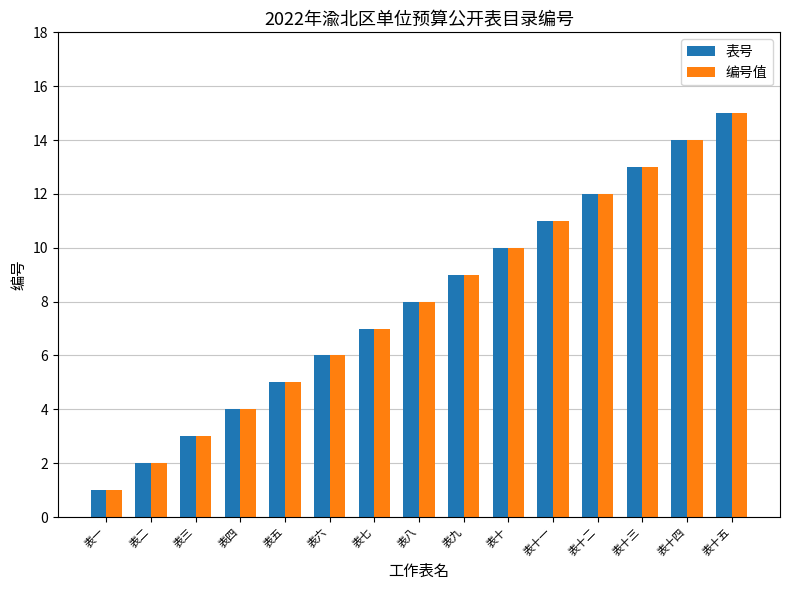

Rank the categories by 编号值 value from highest to lowest.

表十五, 表十四, 表十三, 表十二, 表十一, 表十, 表九, 表八, 表七, 表六, 表五, 表四, 表三, 表二, 表一